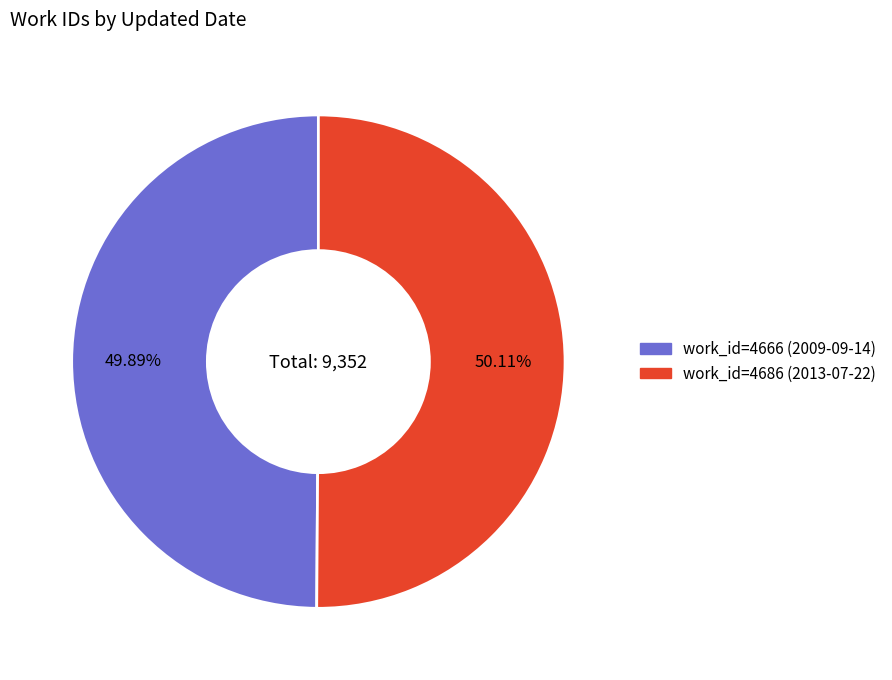

Does any single category account for the majority?

Yes